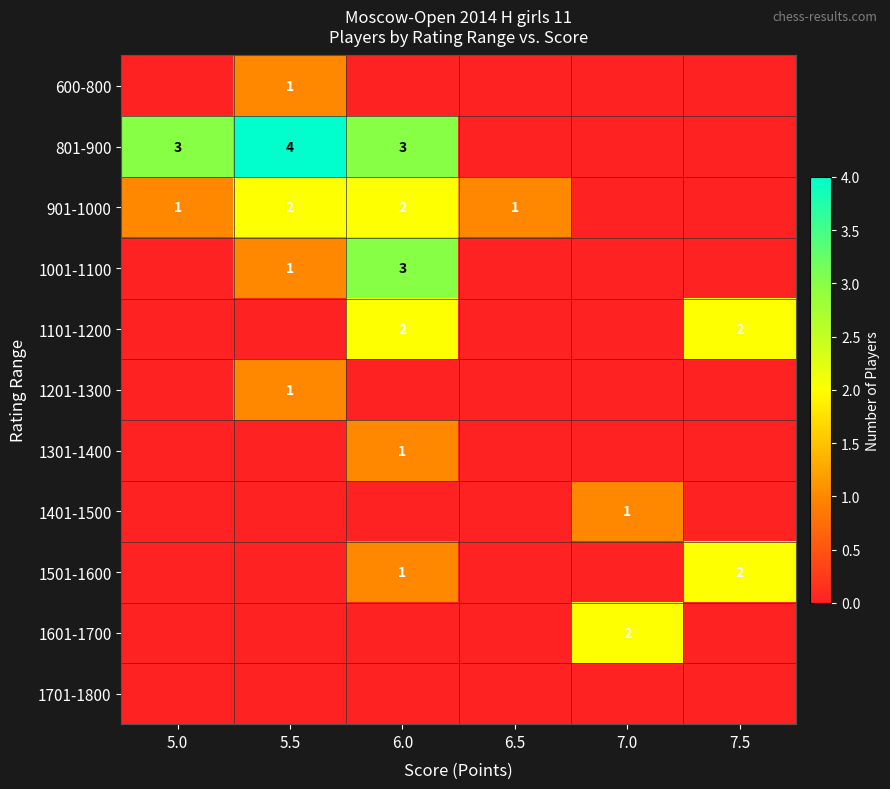

List the series in order of their peak value, highest first.

801-900, 1001-1100, 901-1000, 1101-1200, 1501-1600, 1601-1700, 600-800, 1201-1300, 1301-1400, 1401-1500, 1701-1800